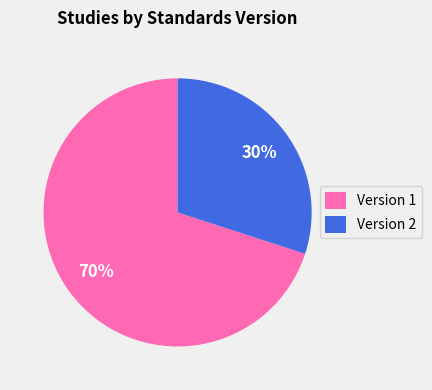

How many segments does this pie chart have?

2